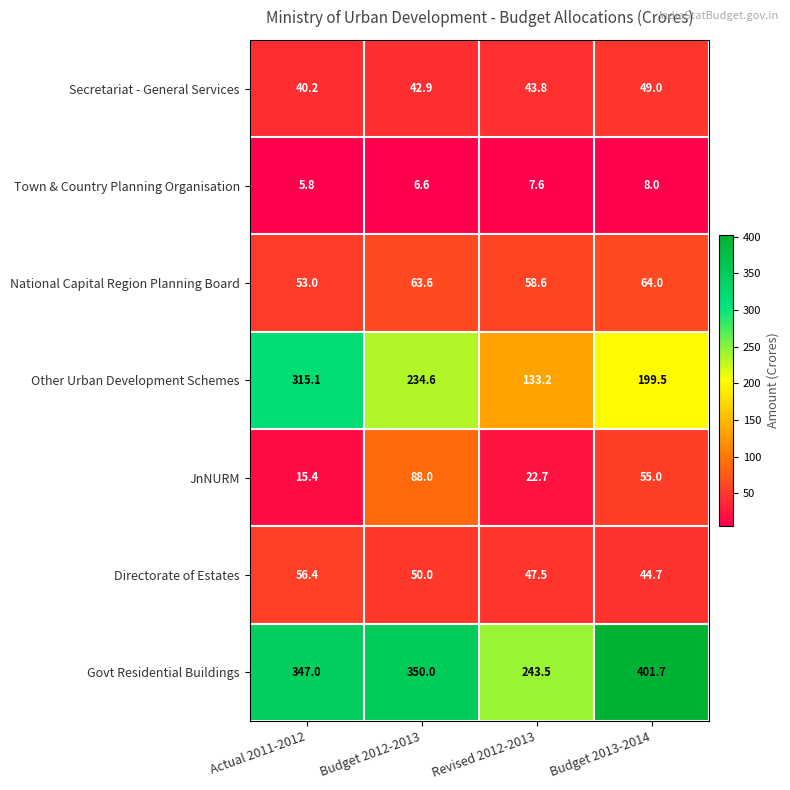

What is the minimum value shown in the chart?

5.8